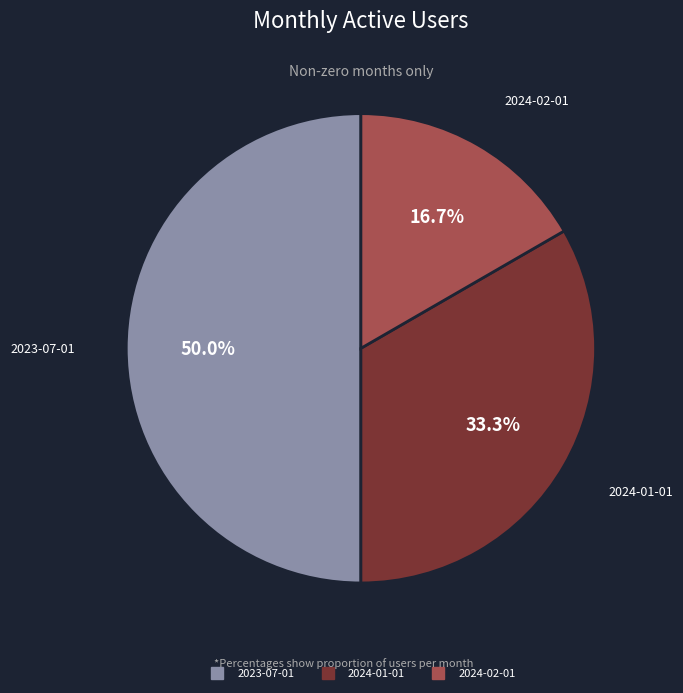

True or false: 2024-01-01 accounts for 33% of the total.

True